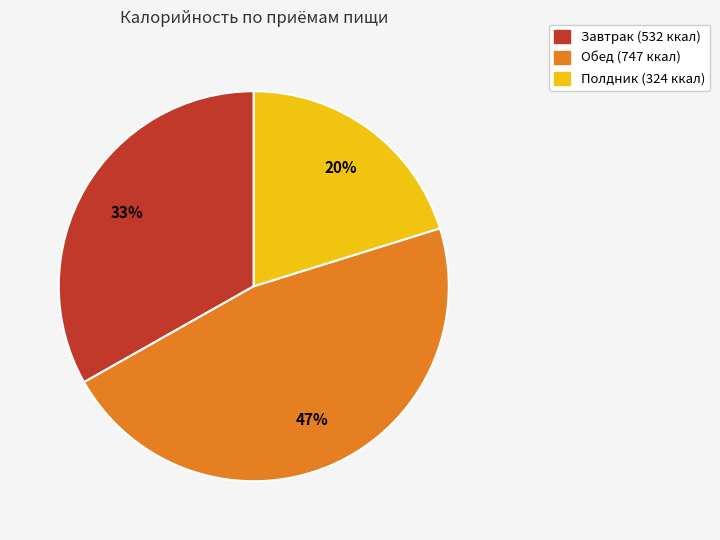

Is there a majority slice in this chart?

No